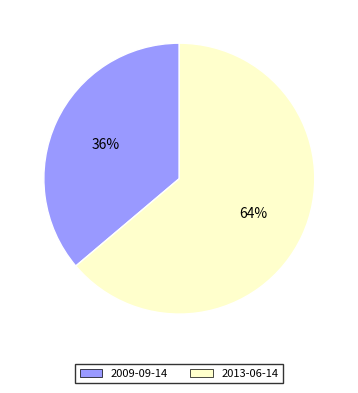

Rank the categories by value from highest to lowest.

2013-06-14, 2009-09-14